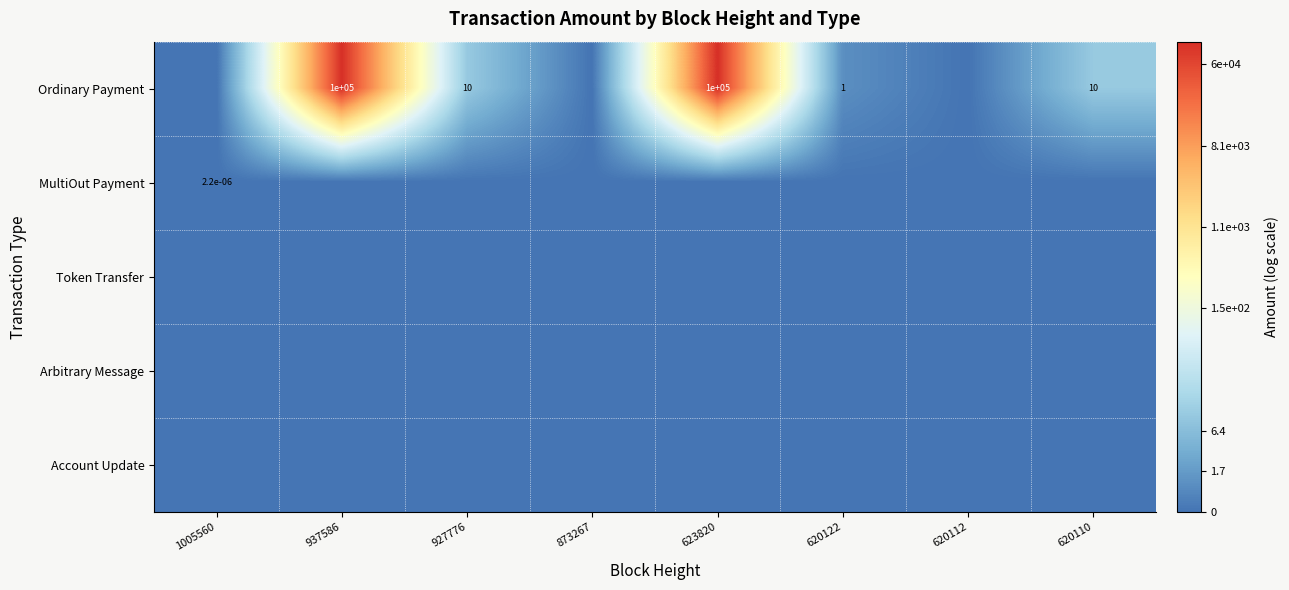

At how many categories does at least one series exceed 11?

2